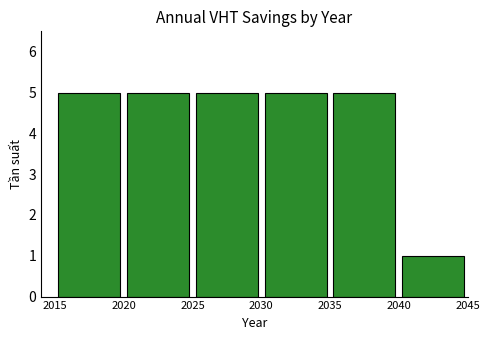

Reading left to right, list all the values displayed in this chart.

5	5	5	5	5	1